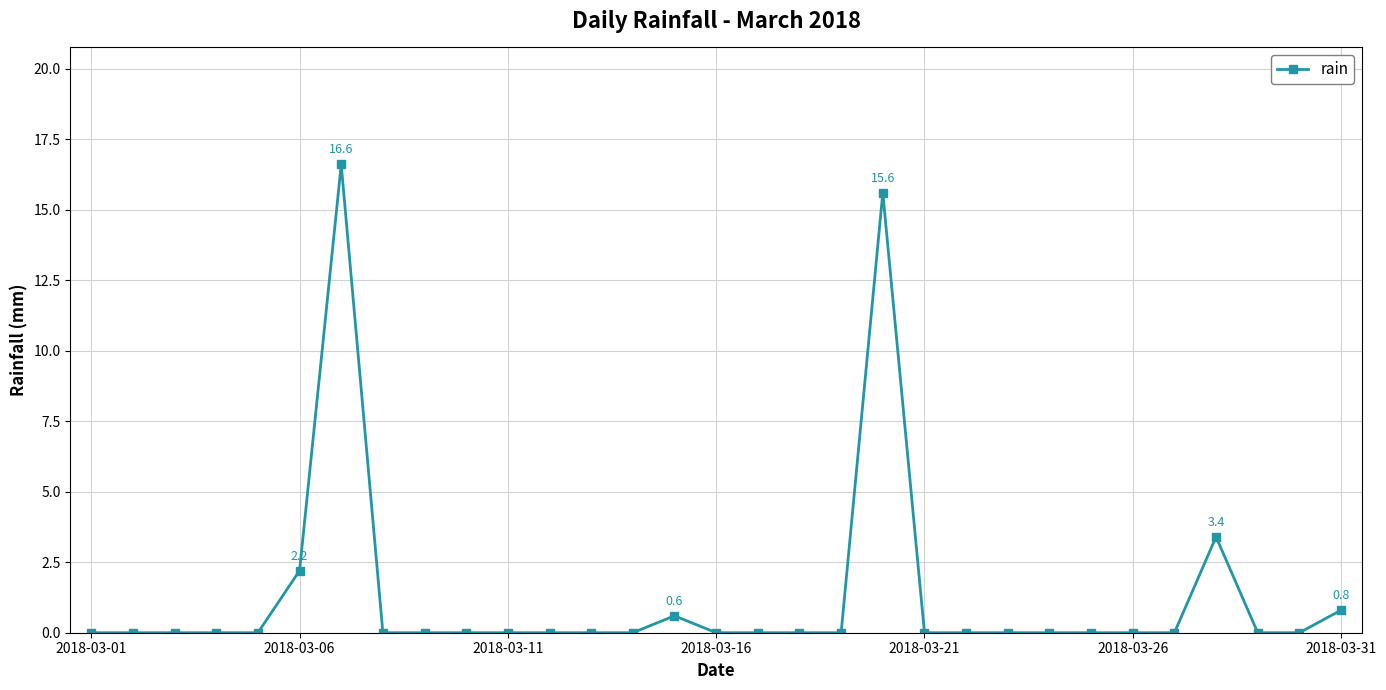

What is the greatest value displayed?

16.6